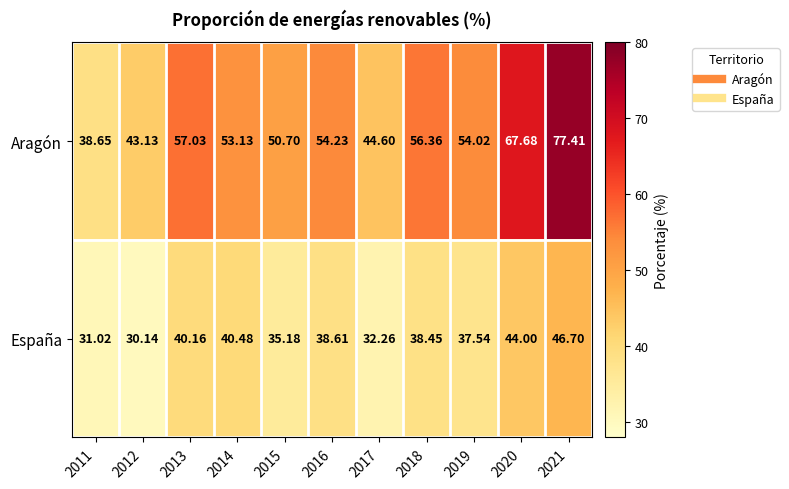

Which series changed the most between 2011 and 2018?

Aragón